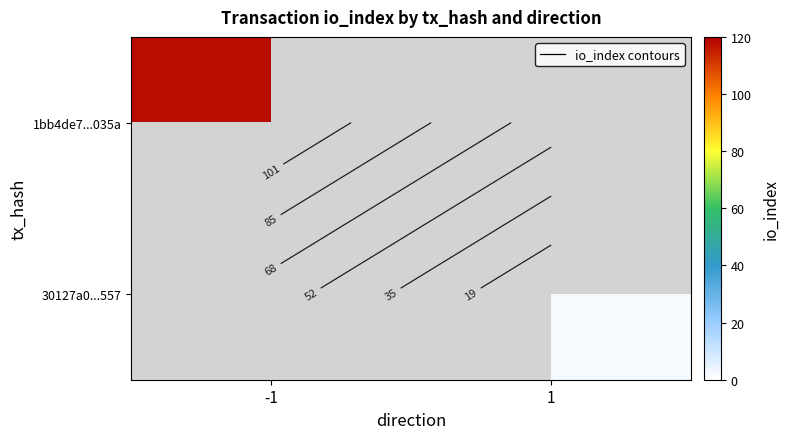

How many data points does each series have?

2